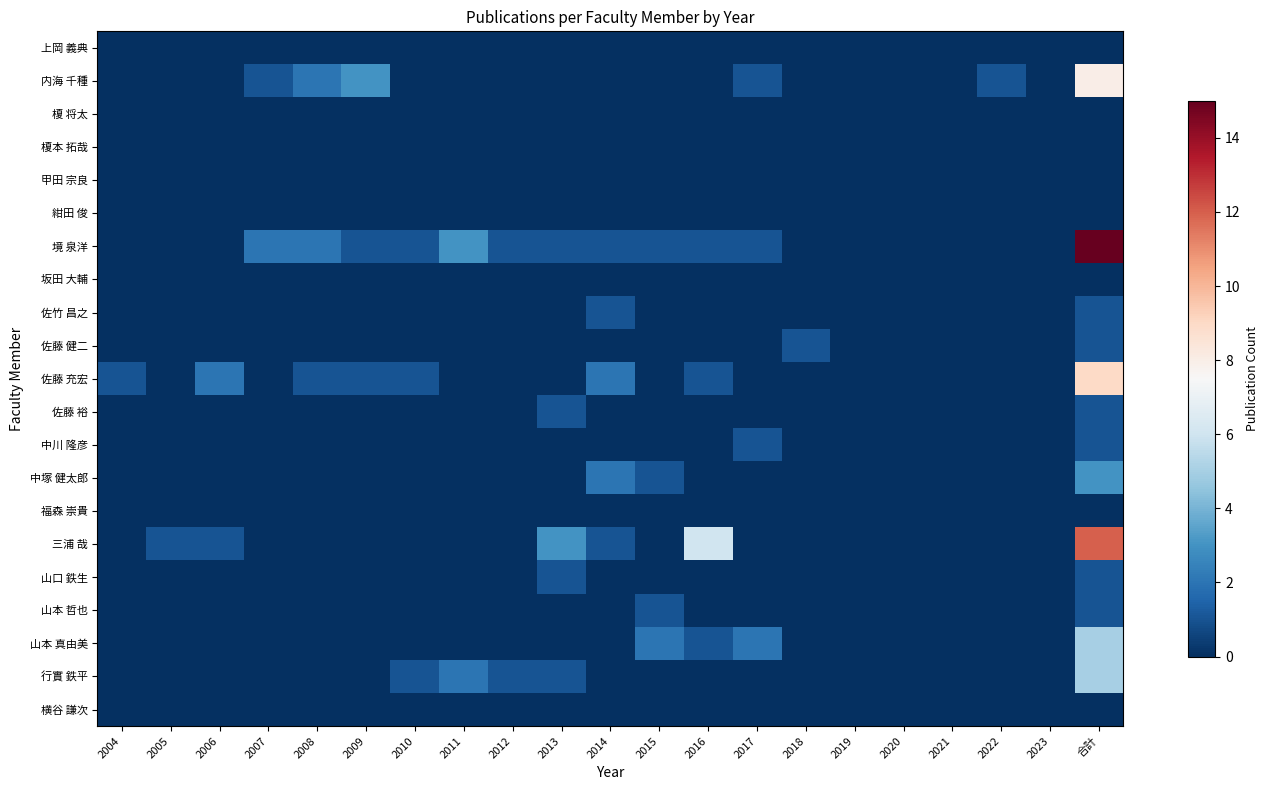

At 2010, list the series in order from largest to smallest.

境 泉洋, 佐藤 充宏, 行實 鉄平, 上岡 義典, 内海 千種, 榎 将太, 榎本 拓哉, 甲田 宗良, 紺田 俊, 坂田 大輔, 佐竹 昌之, 佐藤 健二, 佐藤 裕, 中川 隆彦, 中塚 健太郎, 福森 崇貴, 三浦 哉, 山口 鉄生, 山本 哲也, 山本 真由美, 横谷 謙次